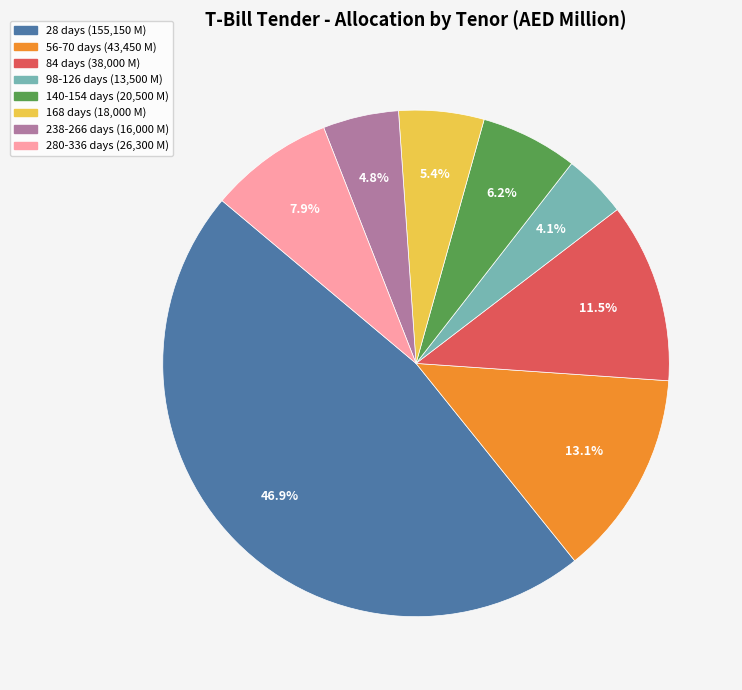

Is there a majority slice in this chart?

No